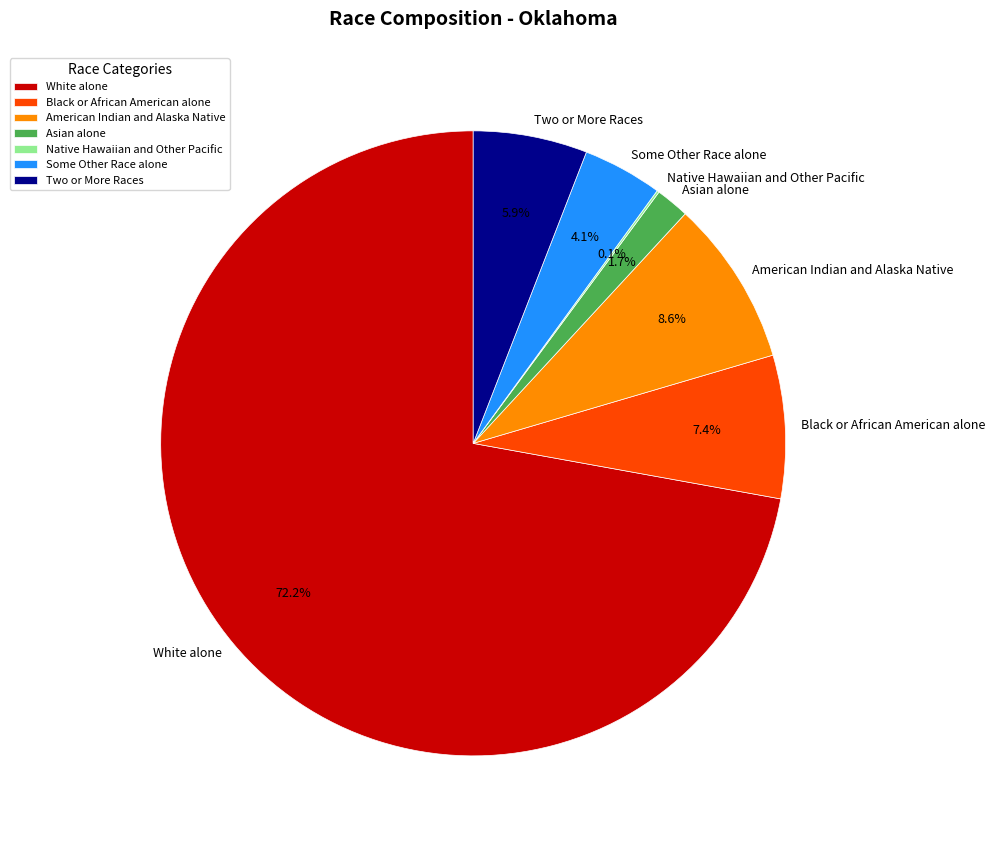

What portion of the pie excludes Some Other Race alone?

95.9%